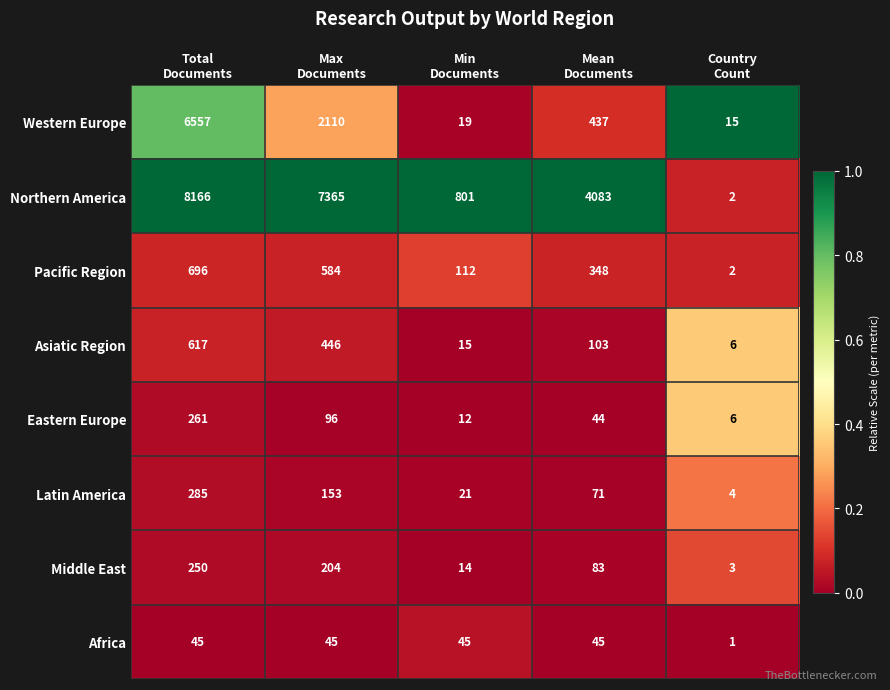

Which series has the widest spread of values?

Northern America